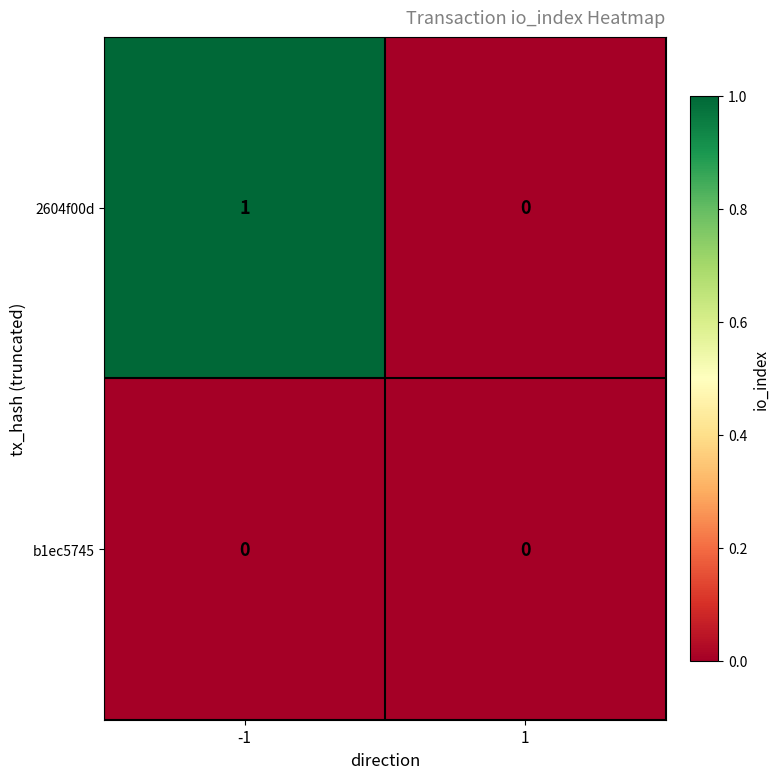

Between -1 and 1, which series saw the biggest shift?

2604f00d